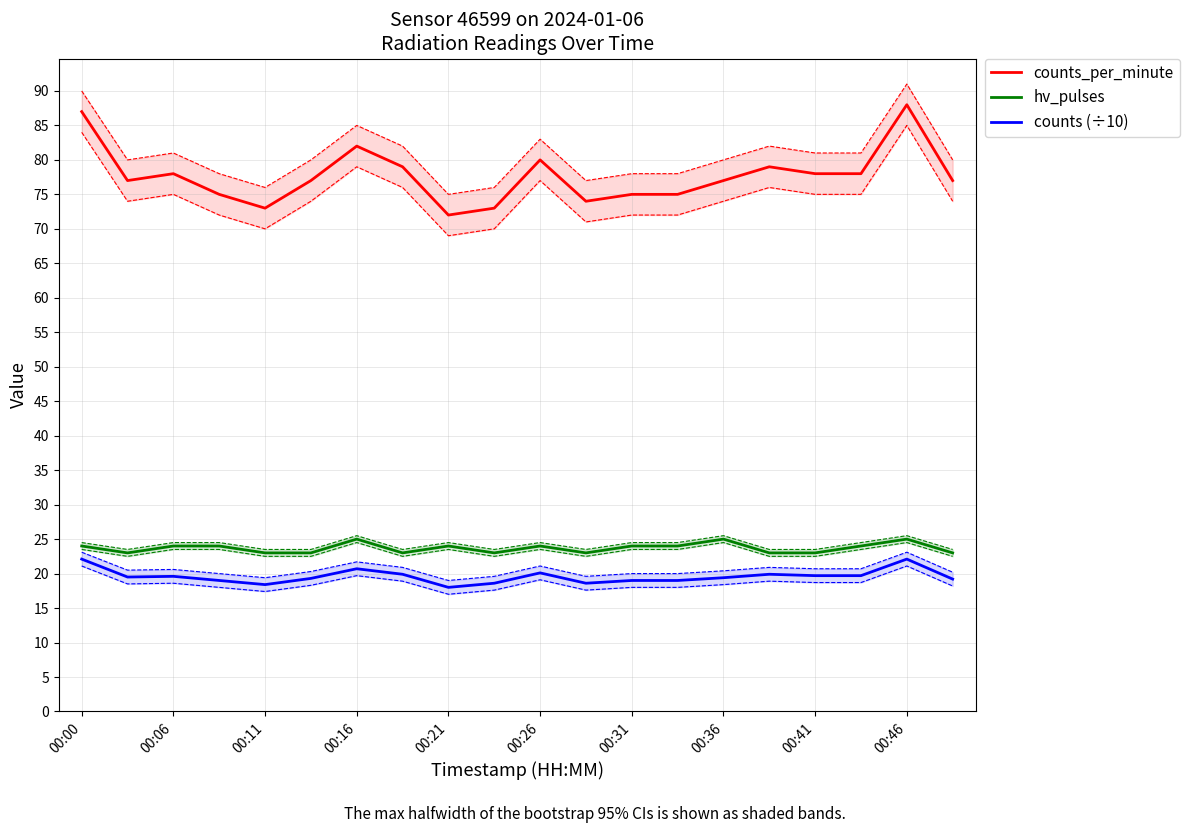

True or false: hv_pulses and counts (÷10) intersect in this chart.

False